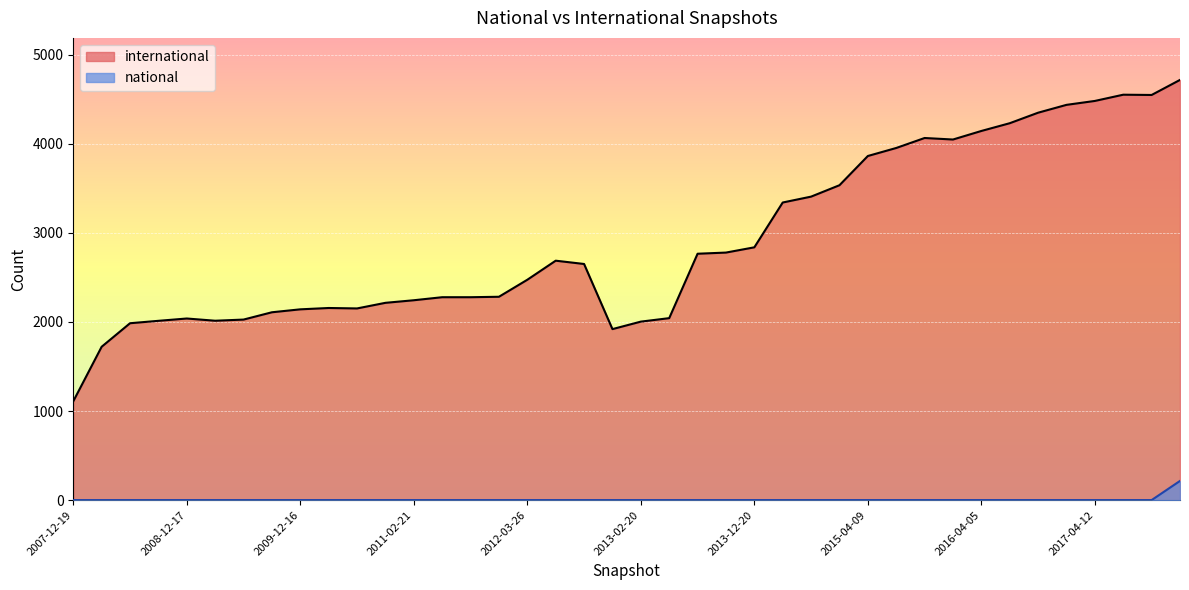

List the series in order of their overall mean, highest first.

international, national